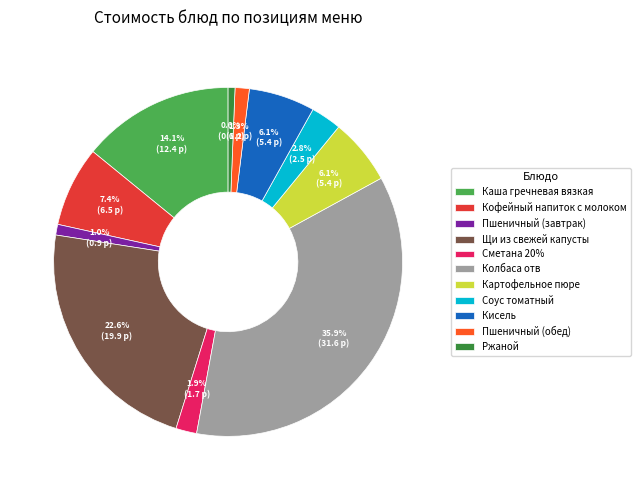

To the nearest percent, what portion does Ржаной represent?

1%